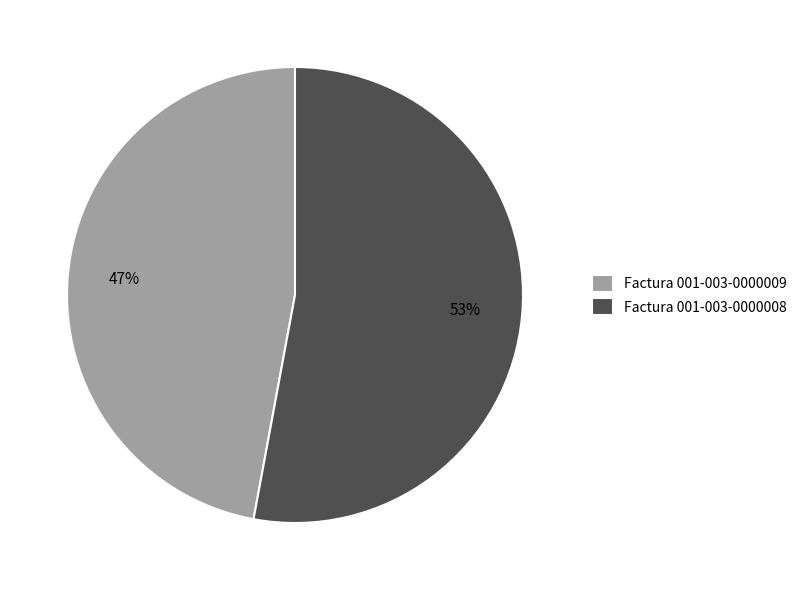

To the nearest percent, what portion does Factura 001-003-0000008 represent?

53%